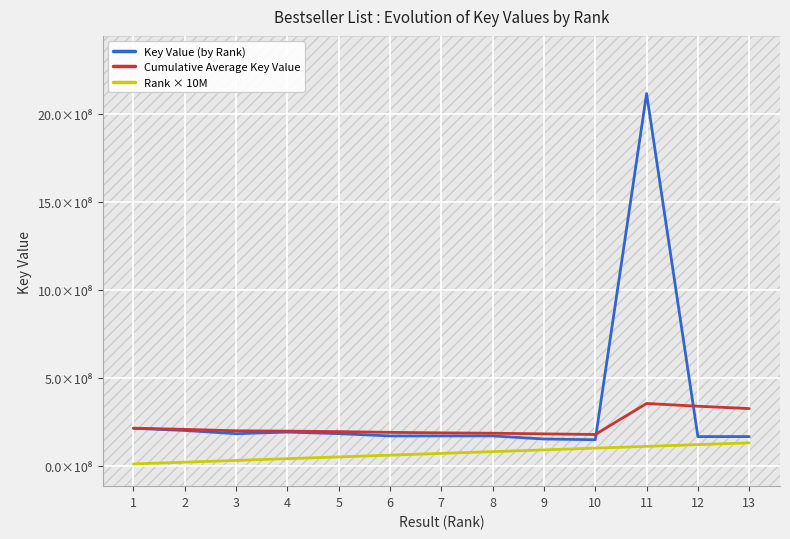

At which category is the sum across all series the highest?

11